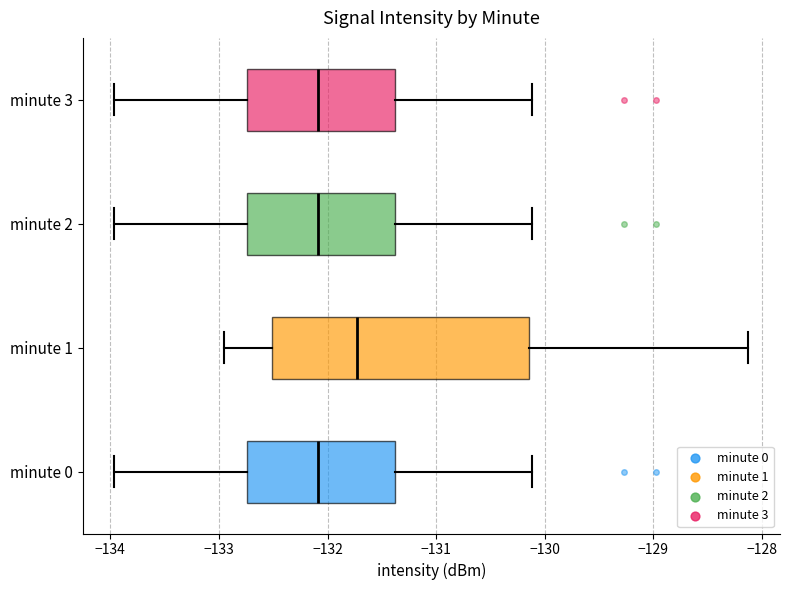

Which box's median line is the furthest to the right?

minute 1